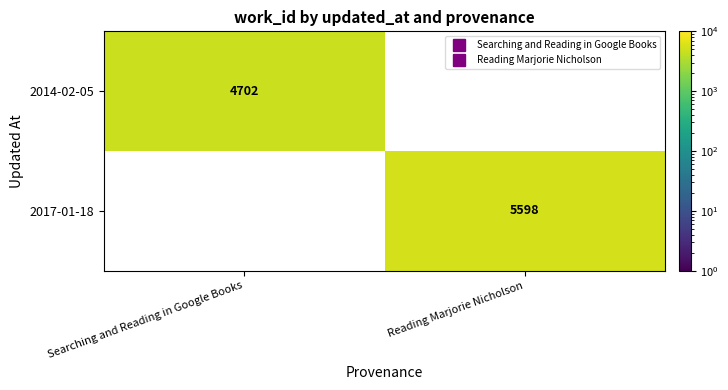

List the series in order of their overall mean, lowest first.

2014-02-05, 2017-01-18